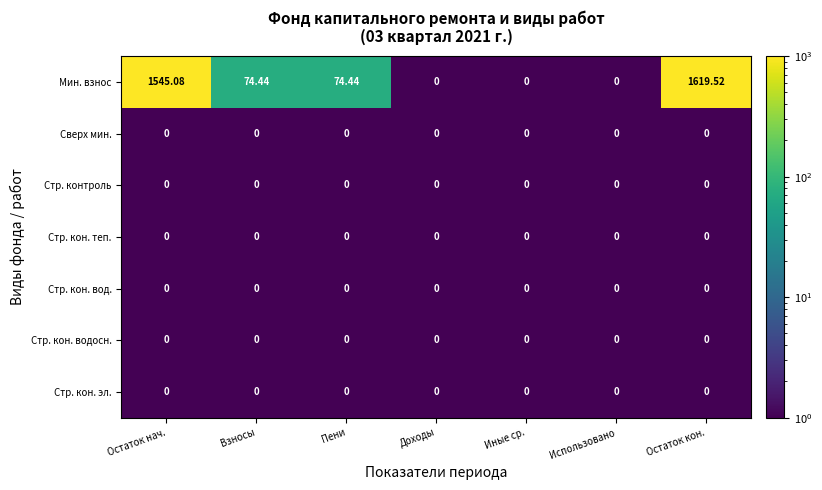

Which series has the largest total across all categories?

Мин. взнос